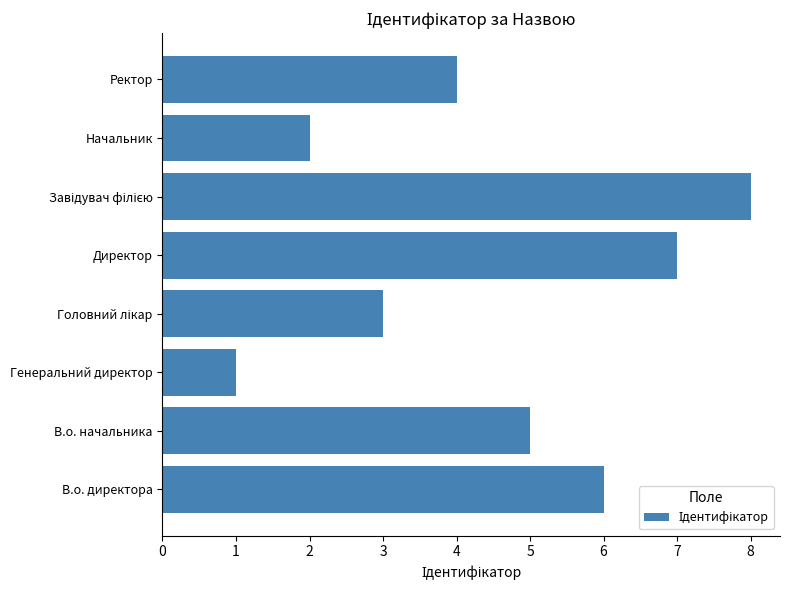

True or false: the data shows 5 at В.о. начальника.

True